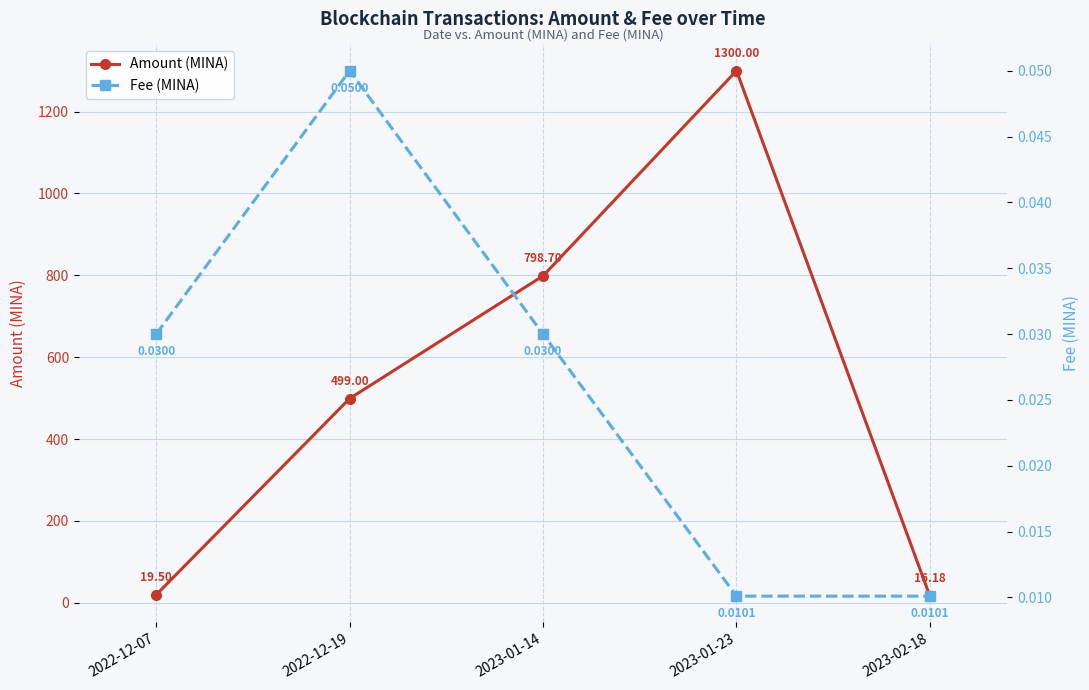

How many lines are shown in the chart?

2